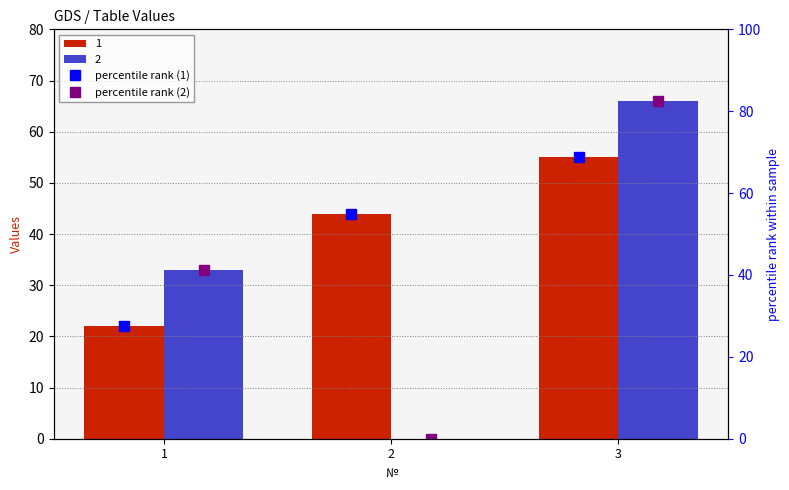

What is the difference between the highest and lowest values at 1?

13.8